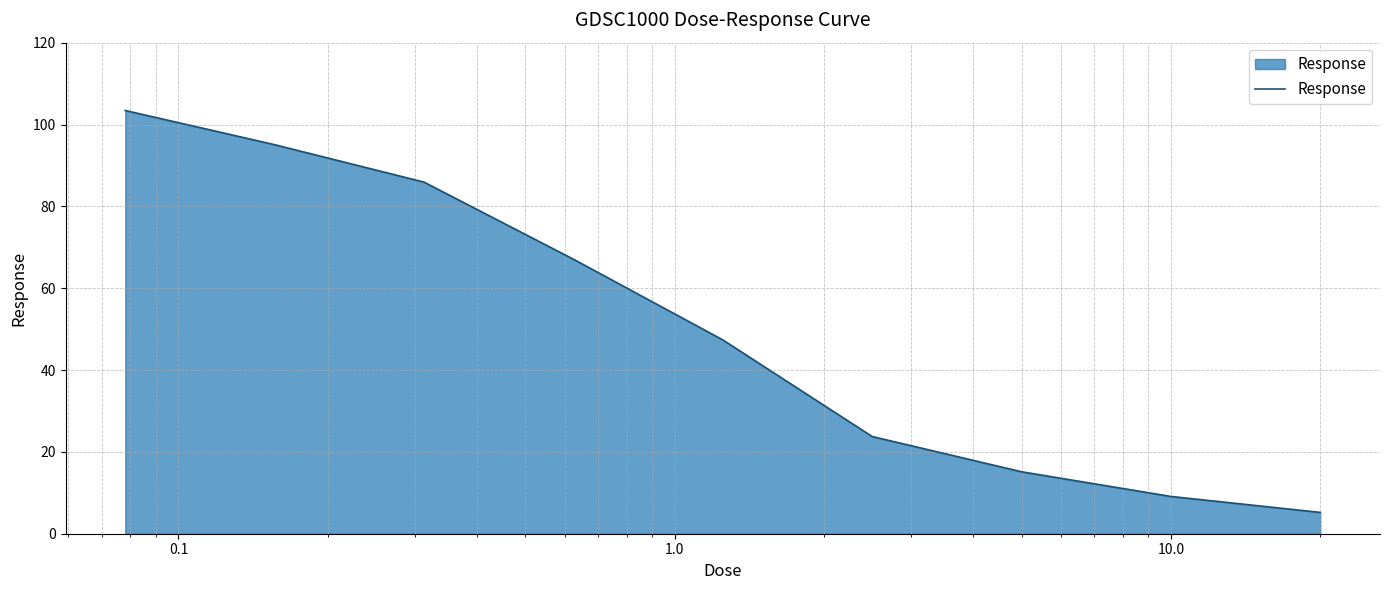

What is the difference between the maximum and minimum values?

98.2